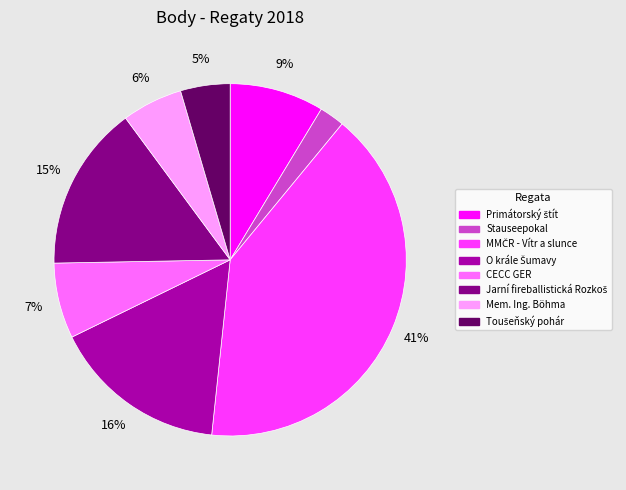

Which slice is the smallest?

Stauseepokal